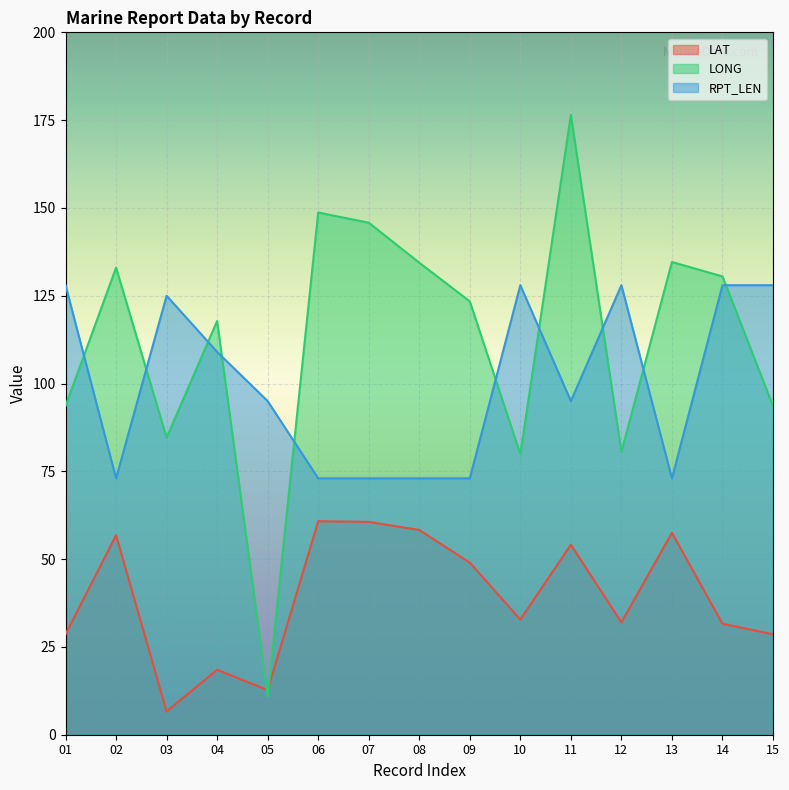

What is the sum of all LONG values?

1687.9